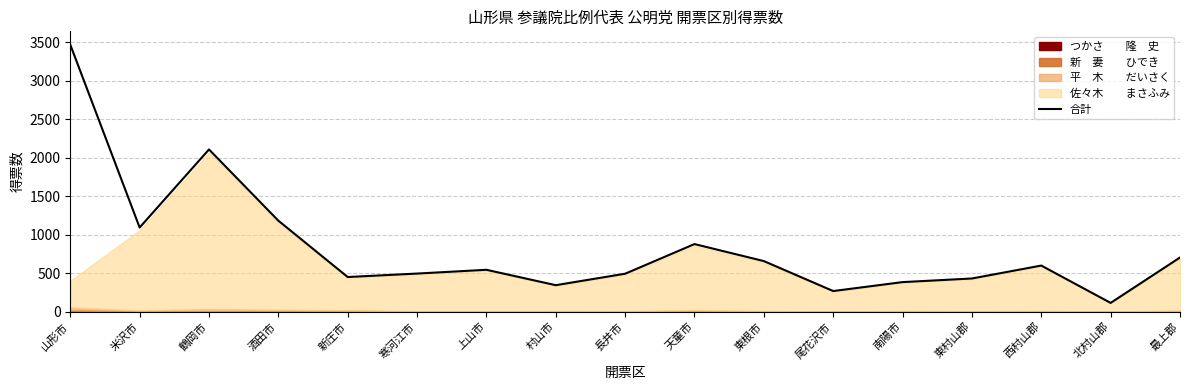

Rank the categories by value from lowest to highest.

北村山郡, 尾花沢市, 村山市, 南陽市, 東村山郡, 新庄市, 長井市, 寒河江市, 上山市, 西村山郡, 東根市, 最上郡, 天童市, 米沢市, 酒田市, 鶴岡市, 山形市